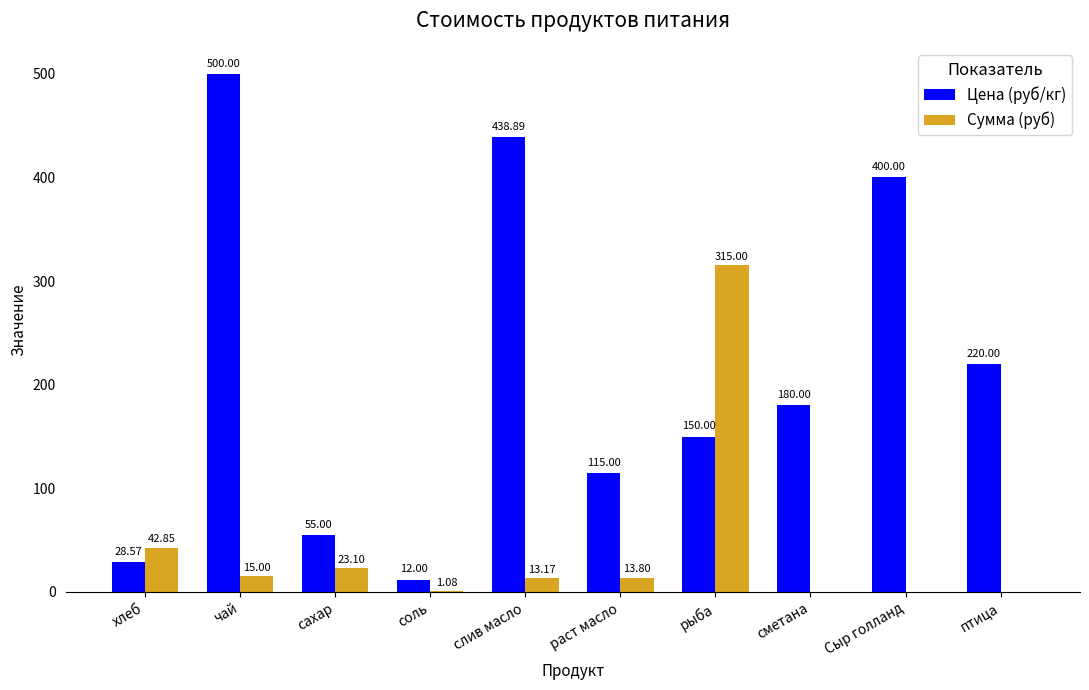

At which label does Цена (руб/кг) reach its peak?

чай